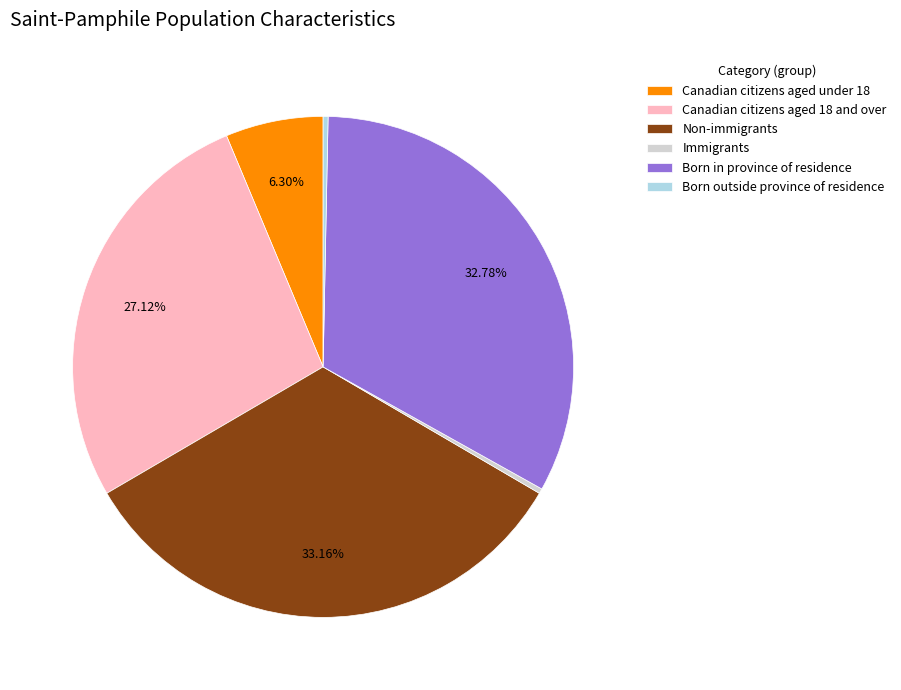

The Canadian citizens aged under 18 slice represents 12% of the pie. True or false?

False